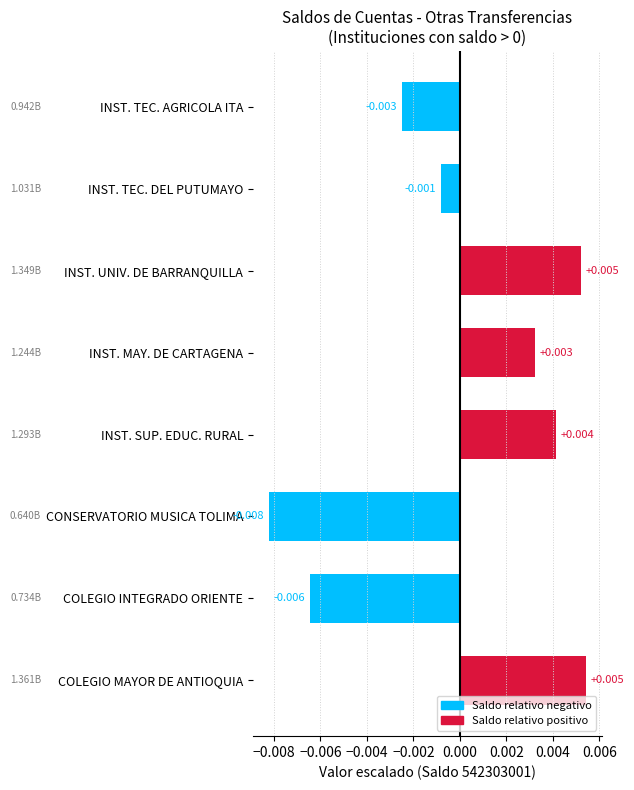

Between INST. SUP. EDUC. RURAL and INST. MAY. DE CARTAGENA, which is larger?

INST. SUP. EDUC. RURAL